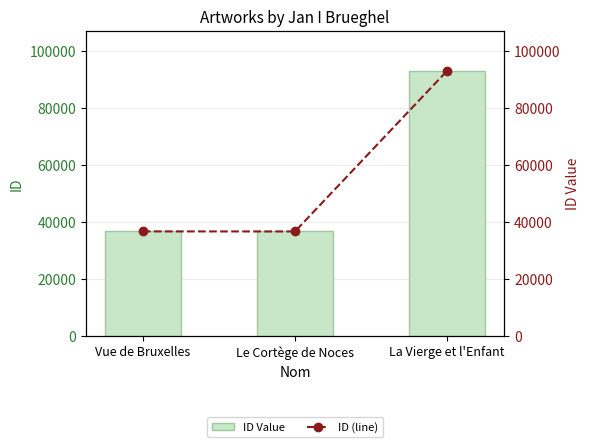

At which label is ID (line) closest to 65008?

Vue de Bruxelles